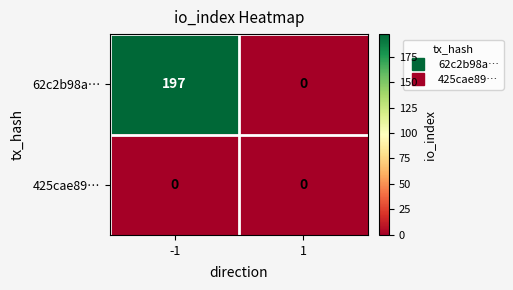

What is the maximum value shown in the chart?

197